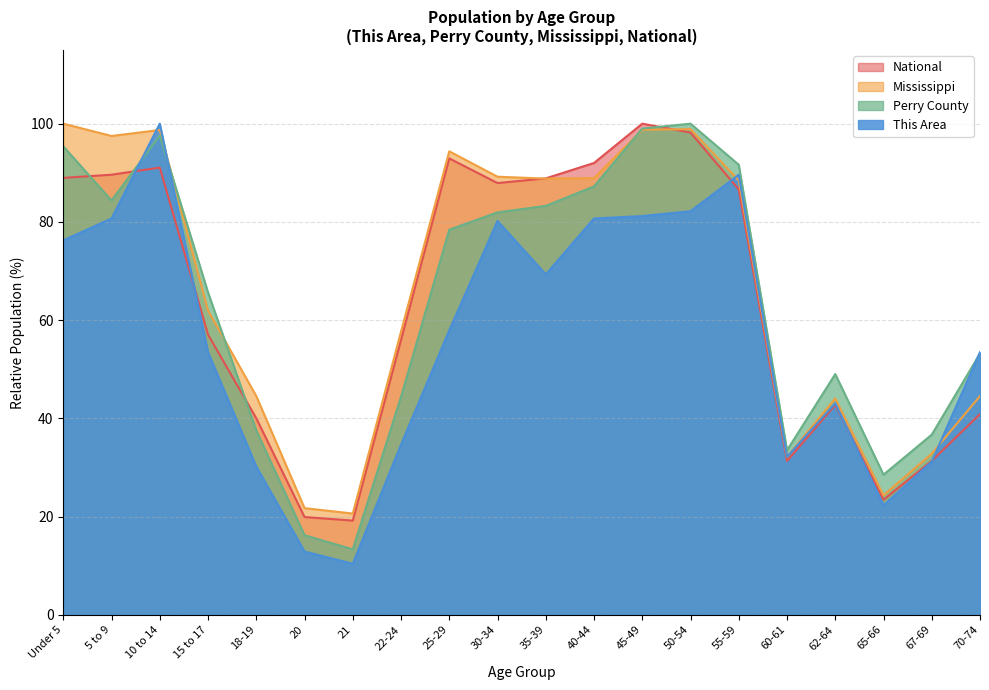

Where do National and Mississippi first cross each other?

30-34 and 35-39